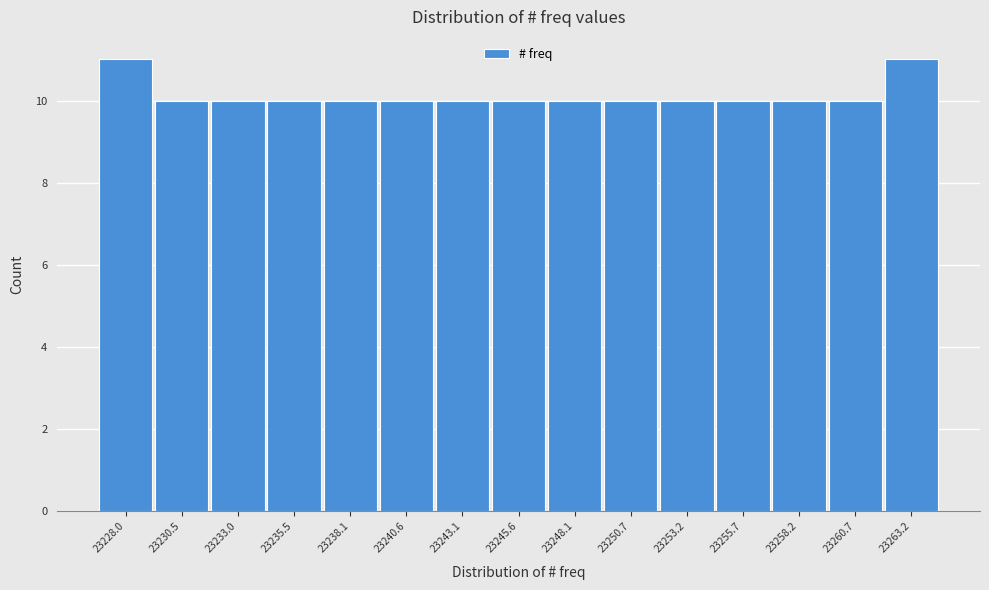

Reading left to right, what are all the values shown in this chart?

11	10	10	10	10	10	10	10	10	10	10	10	10	10	11